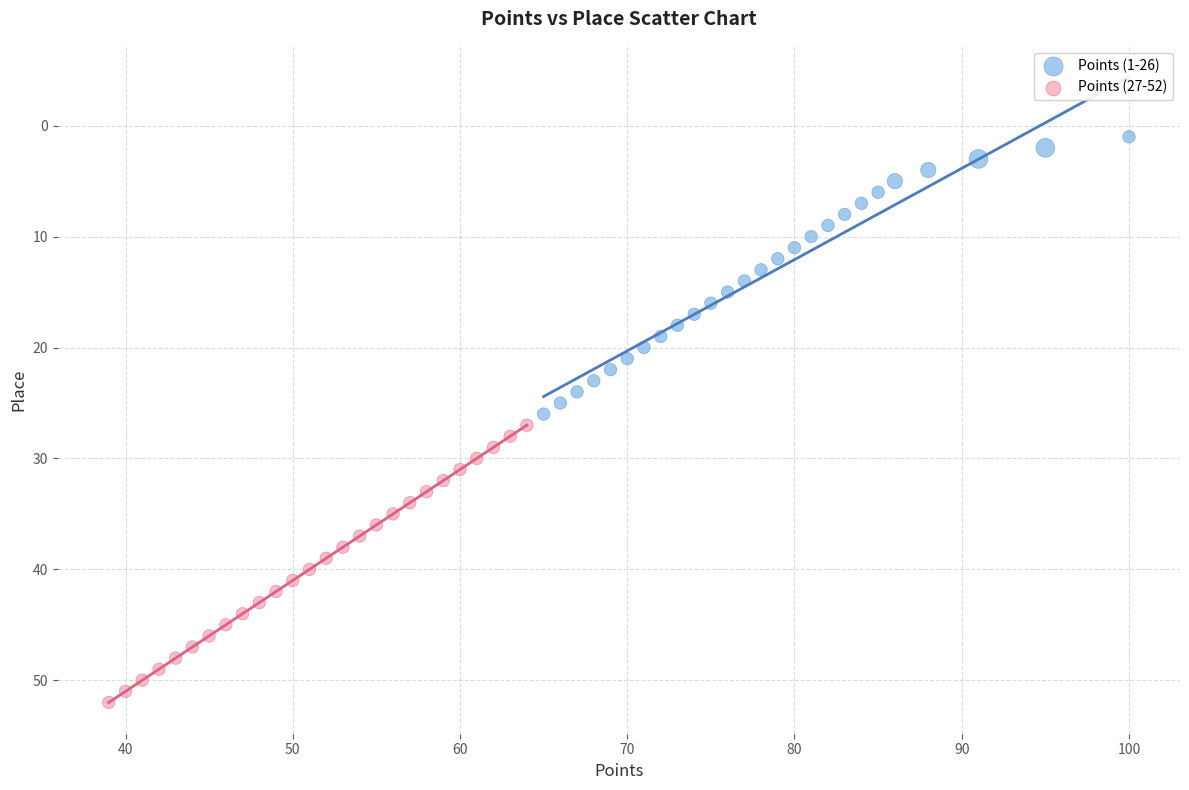

Which series contains the highest Y value?

Points (27-52)